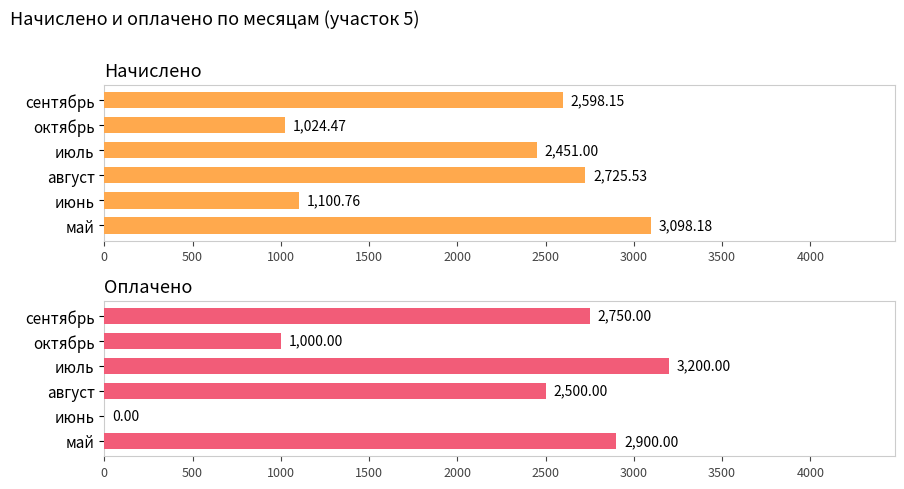

Which series has the largest range (max minus min)?

оплачено